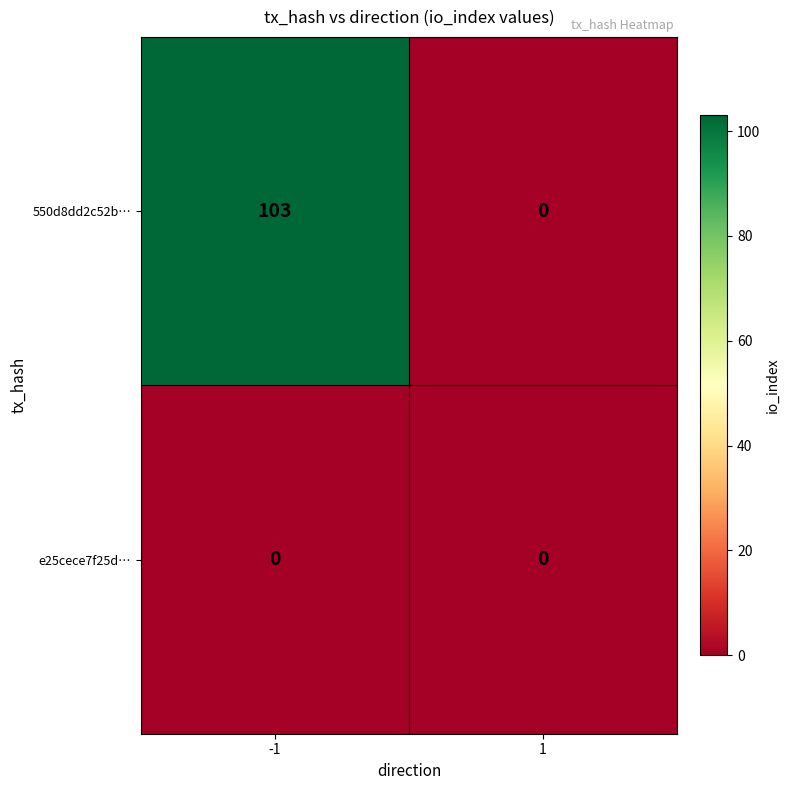

Reading left to right, extract all data points from this chart.

550d8dd2c52b…: 103	0
e25cece7f25d…: 0	0